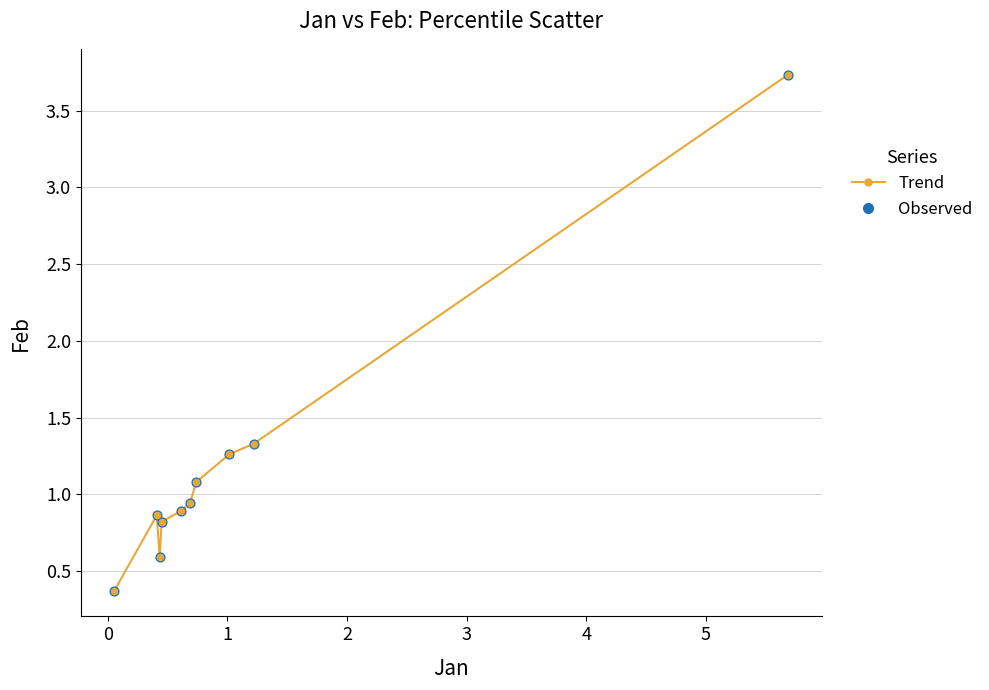

What is the smallest value displayed?

0.4